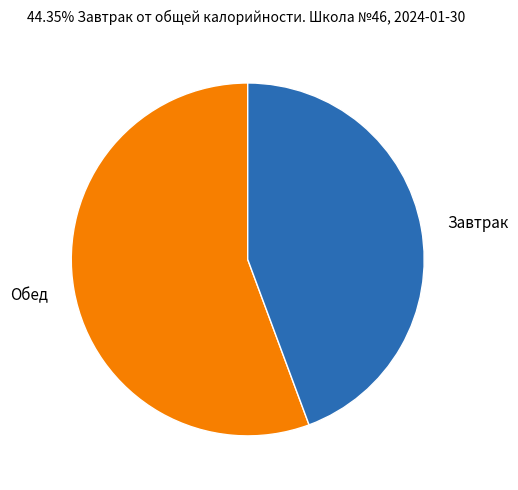

True or false: Обед accounts for 69% of the total.

False